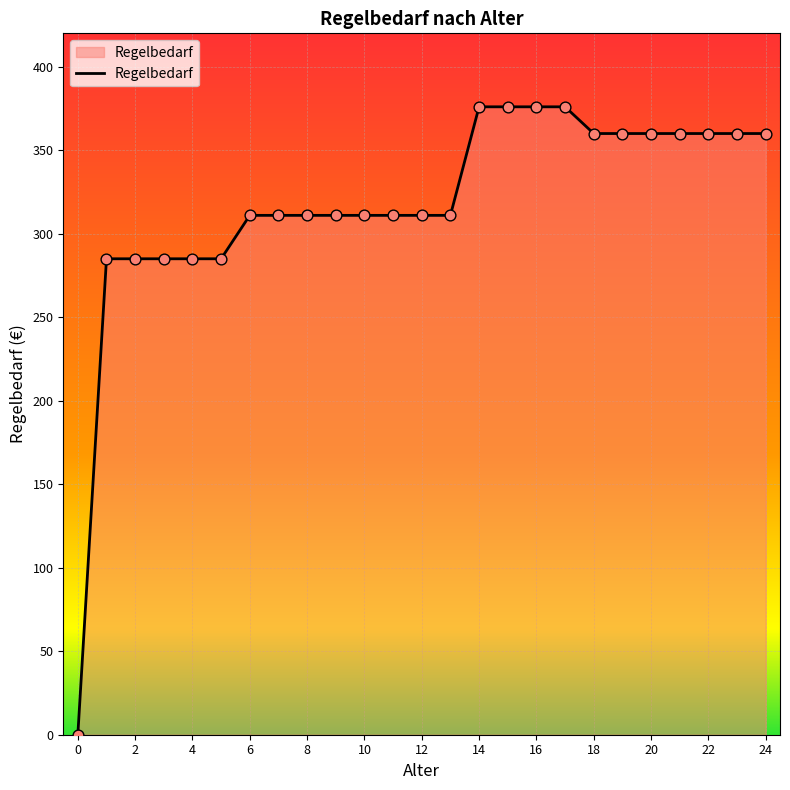

What is the greatest value displayed?

376